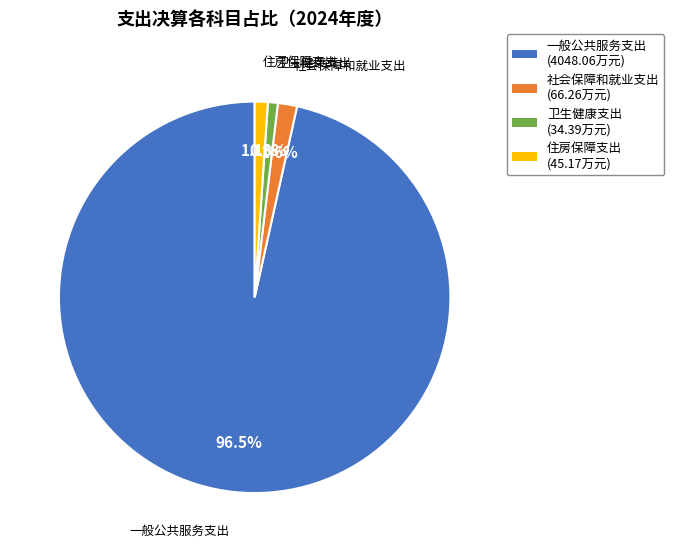

Which has a higher value, 社会保障和就业支出 or 一般公共服务支出?

一般公共服务支出